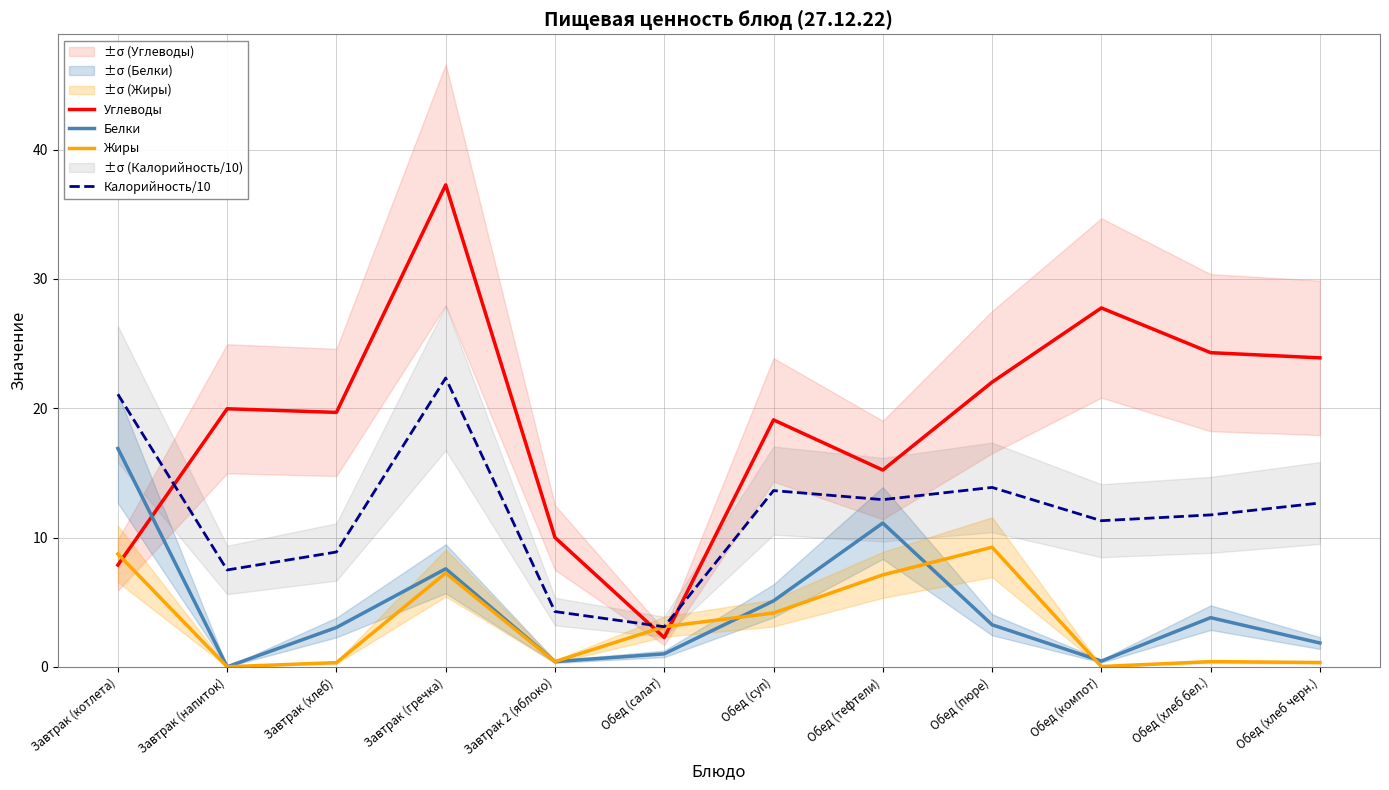

Is it true that Жиры equals 0.0 at Завтрак (напиток)?

True